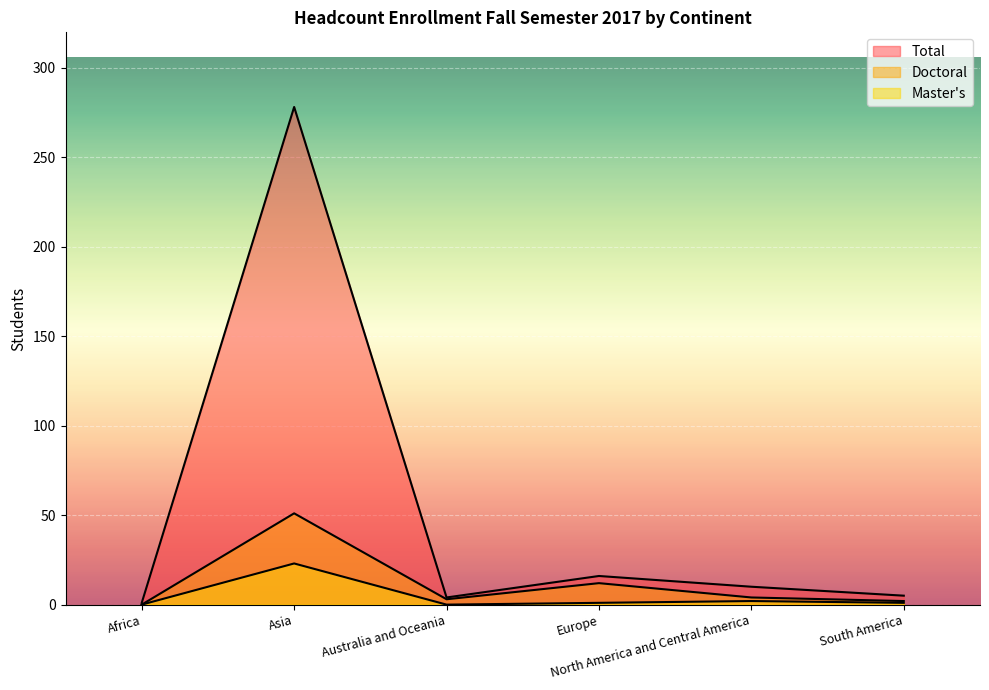

What is the difference between the second highest and minimum values in the Master's series?

2